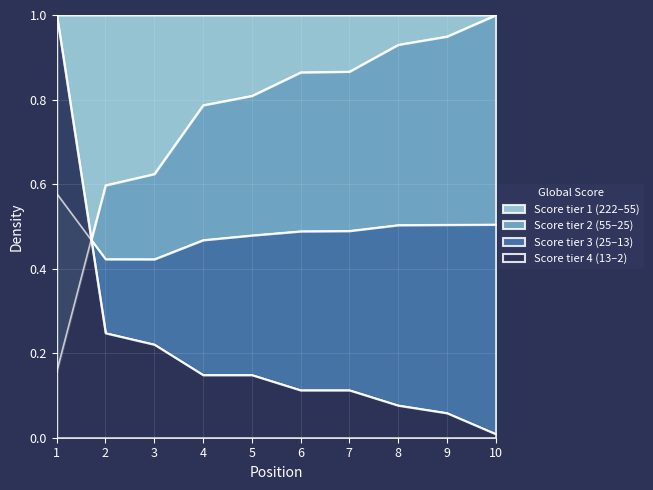

Is it true that Score tier 1 (222–55) equals 0.5 at 7?

False